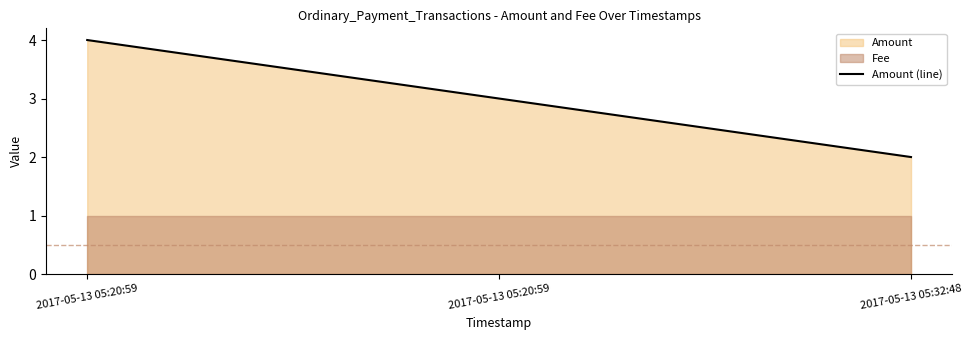

What is the difference between the second highest and minimum values?

1